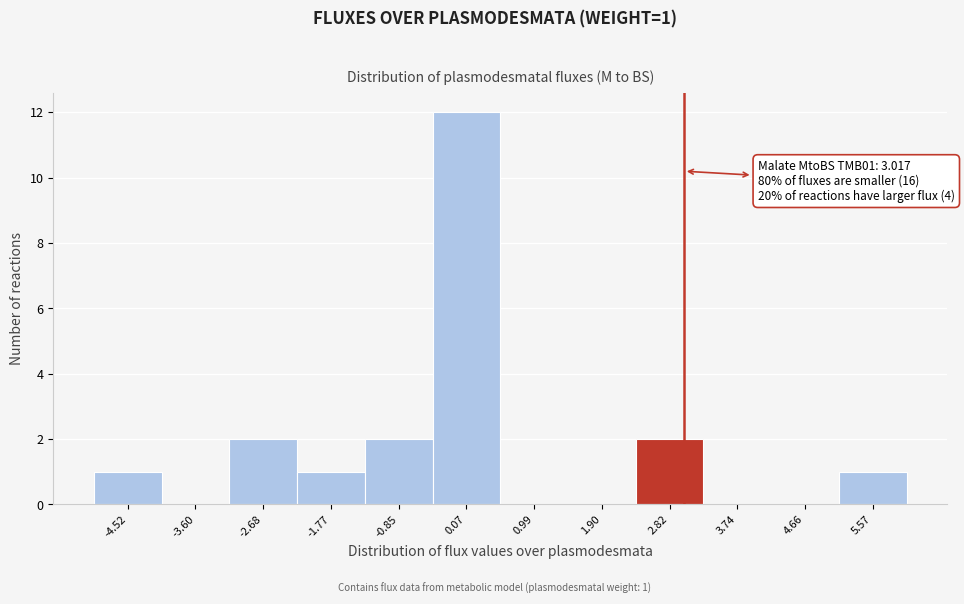

Which range on the x-axis has the tallest bar?

-0.4 to 0.5